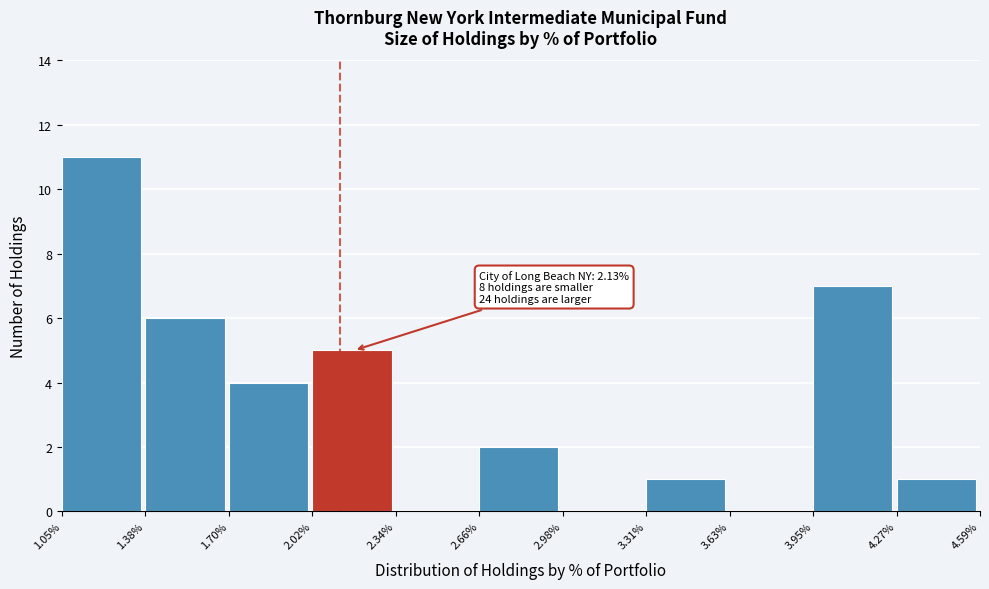

Reading left to right, extract all data points from this chart.

1.05%=11	1.38%=6	1.70%=4	2.02%=5	2.34%=0	2.66%=2	2.98%=0	3.31%=1	3.63%=0	3.95%=7	4.27%=1